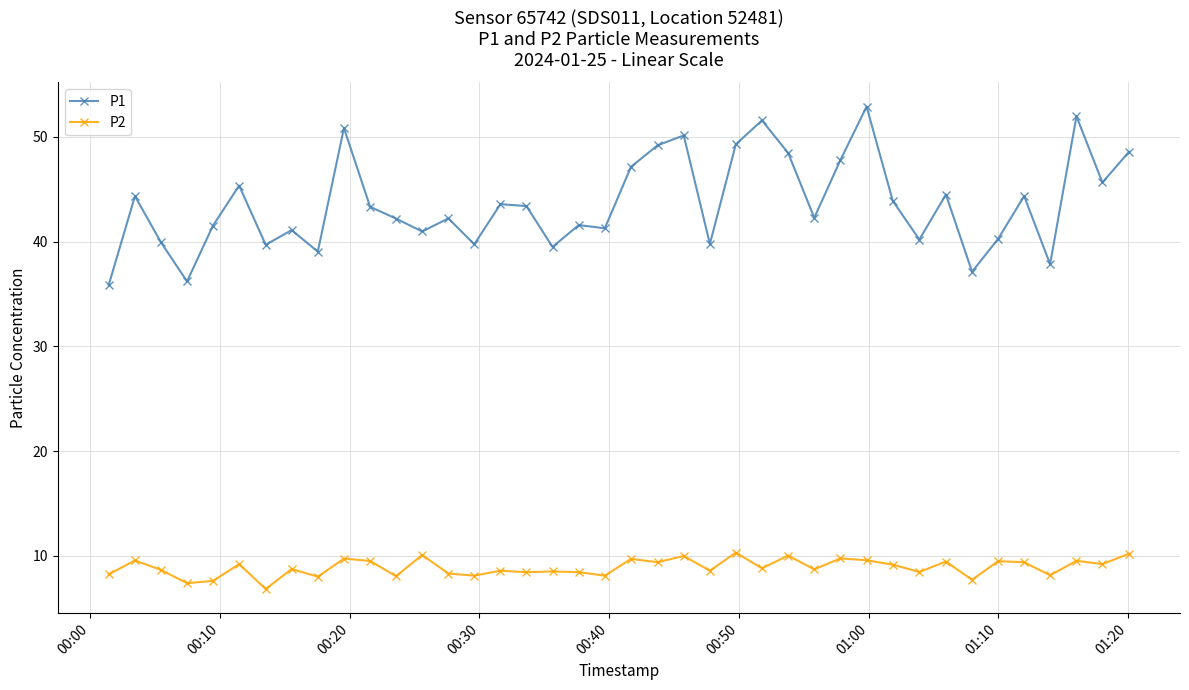

Is this an area chart (filled region under the line)?

No